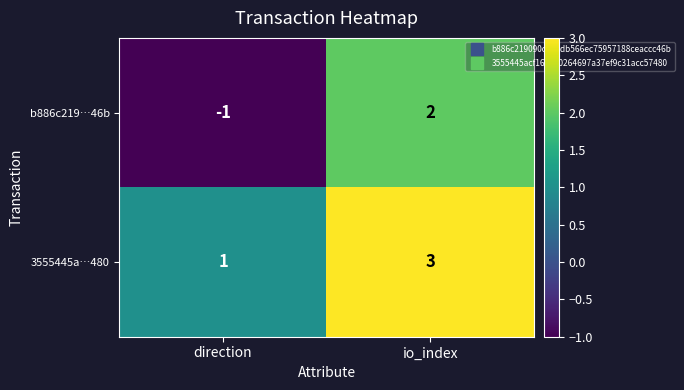

What is the total value across all series at io_index?

5